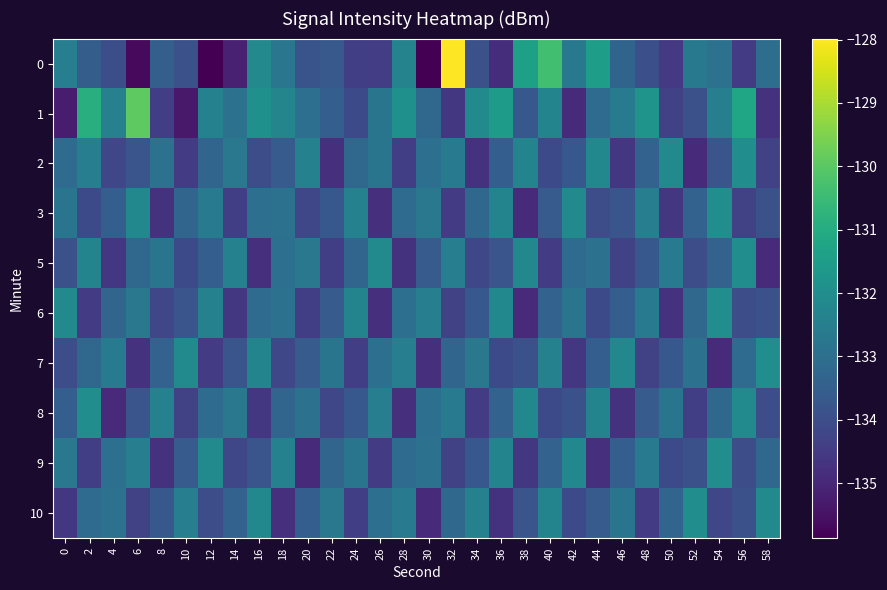

Reading right to left, transcribe all the data shown in this chart.

0: 58=-133.0	56=-134.5	54=-132.9	52=-132.7	50=-134.6	48=-133.9	46=-133.3	44=-131.5	42=-132.7	40=-130.4	38=-131.4	36=-134.8	34=-133.9	32=-128.0	30=-135.9	28=-132.4	26=-134.4	24=-134.4	22=-133.7	20=-133.8	18=-132.8	16=-132.2	14=-135.1	12=-135.9	10=-133.9	8=-133.5	6=-135.7	4=-134.0	2=-133.6	0=-132.5
1: 58=-134.7	56=-131.2	54=-132.5	52=-133.9	50=-134.3	48=-131.8	46=-132.6	44=-133.1	42=-134.9	40=-132.3	38=-133.7	36=-131.5	34=-132.1	32=-134.6	30=-133.2	28=-131.9	26=-132.8	24=-134.1	22=-133.5	20=-133.0	18=-132.3	16=-131.9	14=-132.9	12=-132.4	10=-135.3	8=-134.4	6=-130.0	4=-132.4	2=-130.9	0=-135.3
2: 58=-134.3	56=-132.0	54=-133.8	52=-134.9	50=-132.1	48=-133.4	46=-134.6	44=-132.2	42=-133.7	40=-134.1	38=-132.3	36=-133.5	34=-134.7	32=-132.6	30=-133.0	28=-134.4	26=-132.8	24=-133.2	22=-134.8	20=-132.4	18=-133.6	16=-134.0	14=-132.7	12=-133.3	10=-134.5	8=-132.9	6=-133.8	4=-134.2	2=-132.5	0=-133.1
3: 58=-133.9	56=-134.3	54=-132.0	52=-133.4	50=-134.6	48=-132.5	46=-133.8	44=-134.0	42=-132.1	40=-133.6	38=-134.9	36=-132.3	34=-133.2	32=-134.5	30=-132.7	28=-133.1	26=-134.8	24=-132.4	22=-133.7	20=-134.2	18=-132.9	16=-133.0	14=-134.4	12=-132.6	10=-133.3	8=-134.7	6=-132.2	4=-133.5	2=-134.1	0=-132.8
5: 58=-134.9	56=-132.0	54=-133.4	52=-134.0	50=-132.6	48=-133.7	46=-134.3	44=-132.9	42=-133.1	40=-134.5	38=-132.2	36=-133.8	34=-134.2	32=-132.5	30=-133.6	28=-134.7	26=-132.1	24=-133.3	22=-134.4	20=-132.7	18=-133.0	16=-134.8	14=-132.4	12=-133.5	10=-134.1	8=-132.8	6=-133.2	4=-134.6	2=-132.3	0=-133.9
6: 58=-133.9	56=-134.0	54=-132.0	52=-133.2	50=-134.7	48=-132.6	46=-133.5	44=-134.1	42=-132.8	40=-133.4	38=-134.9	36=-132.2	34=-133.7	32=-134.3	30=-132.5	28=-133.0	26=-134.8	24=-132.3	22=-133.6	20=-134.4	18=-132.9	16=-133.1	14=-134.6	12=-132.4	10=-133.8	8=-134.2	6=-132.7	4=-133.3	2=-134.5	0=-132.1
7: 58=-132.0	56=-133.1	54=-134.9	52=-132.9	50=-133.7	48=-134.3	46=-132.2	44=-133.5	42=-134.6	40=-132.4	38=-133.9	36=-134.1	34=-132.7	32=-133.3	30=-134.8	28=-132.5	26=-133.0	24=-134.4	22=-132.8	20=-133.6	18=-134.2	16=-132.3	14=-133.8	12=-134.5	10=-132.1	8=-133.4	6=-134.7	4=-132.6	2=-133.2	0=-134.0
8: 58=-134.0	56=-132.1	54=-133.2	52=-134.4	50=-132.8	48=-133.6	46=-134.7	44=-132.3	42=-133.9	40=-134.1	38=-132.2	36=-133.4	34=-134.5	32=-132.6	30=-133.0	28=-134.8	26=-132.5	24=-133.7	22=-134.2	20=-132.9	18=-133.3	16=-134.6	14=-132.7	12=-133.1	10=-134.3	8=-132.4	6=-133.8	4=-134.9	2=-132.0	0=-133.5
9: 58=-133.2	56=-134.0	54=-132.0	52=-133.9	50=-134.1	48=-132.6	46=-133.5	44=-134.8	42=-132.2	40=-133.4	38=-134.6	36=-132.3	34=-133.7	32=-134.3	30=-132.9	28=-133.1	26=-134.5	24=-132.8	22=-133.3	20=-134.9	18=-132.4	16=-133.8	14=-134.2	12=-132.1	10=-133.6	8=-134.7	6=-132.5	4=-133.0	2=-134.4	0=-132.7
10: 58=-132.1	56=-133.9	54=-134.2	52=-132.0	50=-133.3	48=-134.5	46=-132.8	44=-133.6	42=-134.1	40=-132.3	38=-133.8	36=-134.7	34=-132.4	32=-133.2	30=-134.9	28=-132.6	26=-133.0	24=-134.4	22=-132.7	20=-133.5	18=-134.8	16=-132.2	14=-133.4	12=-134.0	10=-132.5	8=-133.7	6=-134.3	4=-132.9	2=-133.1	0=-134.6